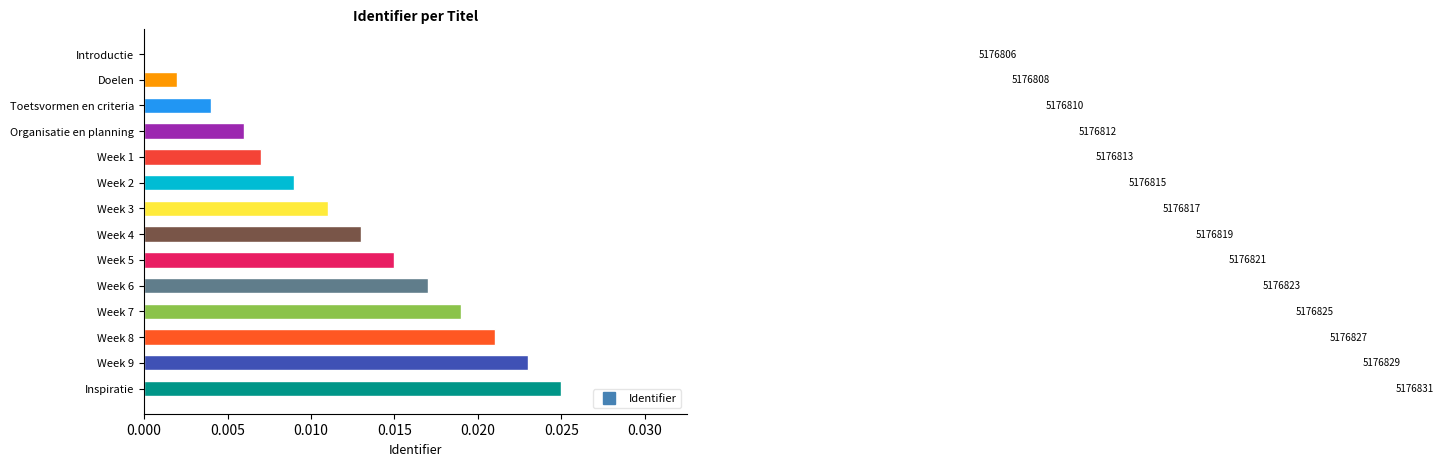

How many bars are there in total?

14